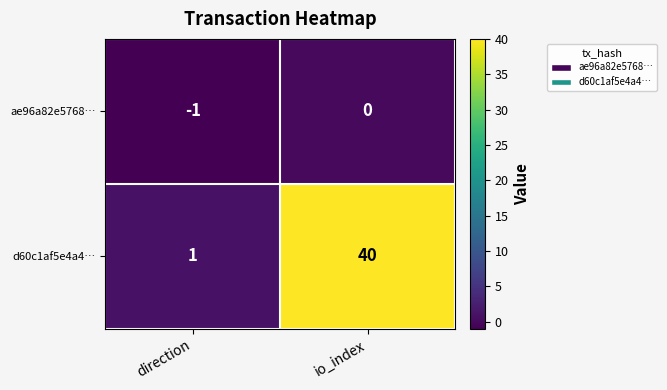

What is the difference between the d60c1af5e4a4… values at io_index and direction?

39